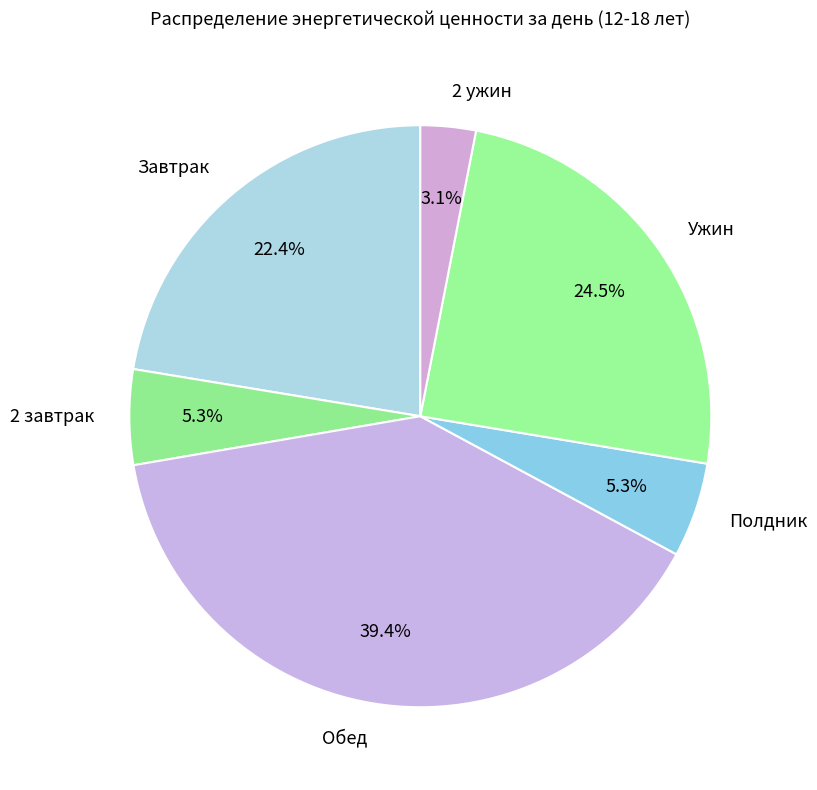

True or false: Обед accounts for 39% of the total.

True